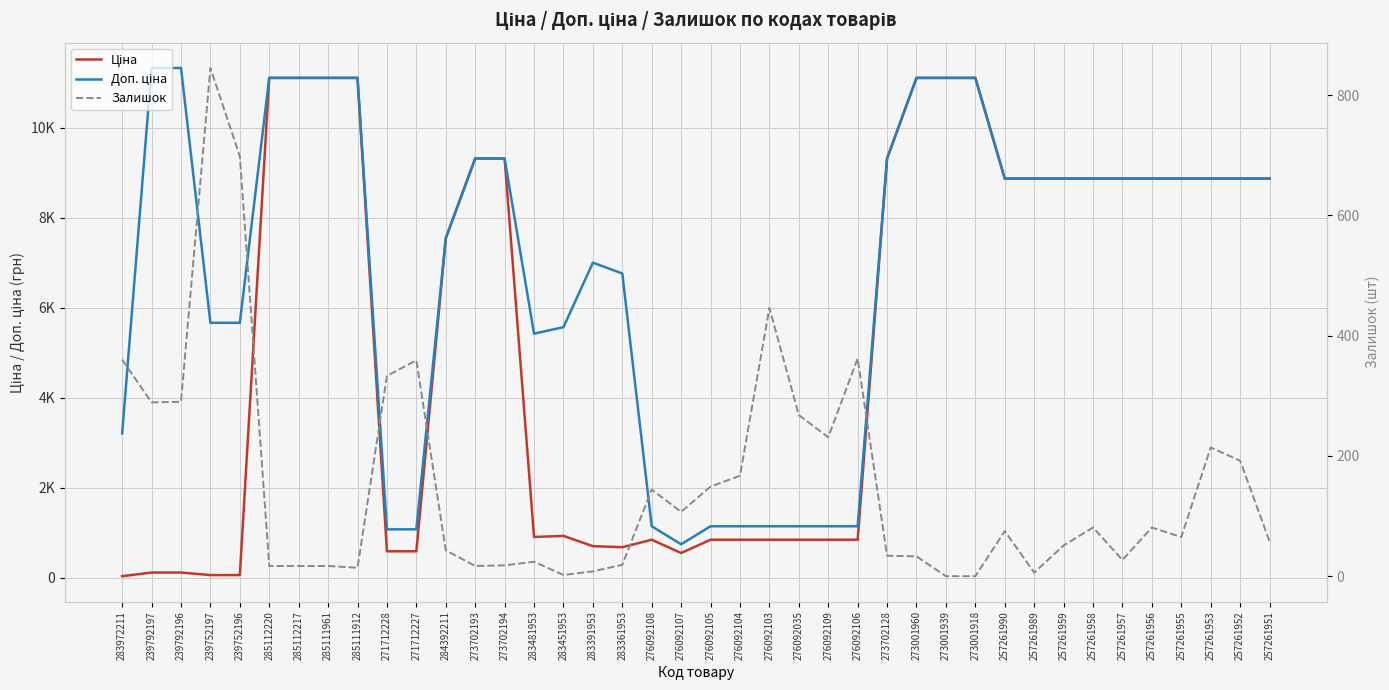

What is the sum of all Доп. ціна values?

274907.7